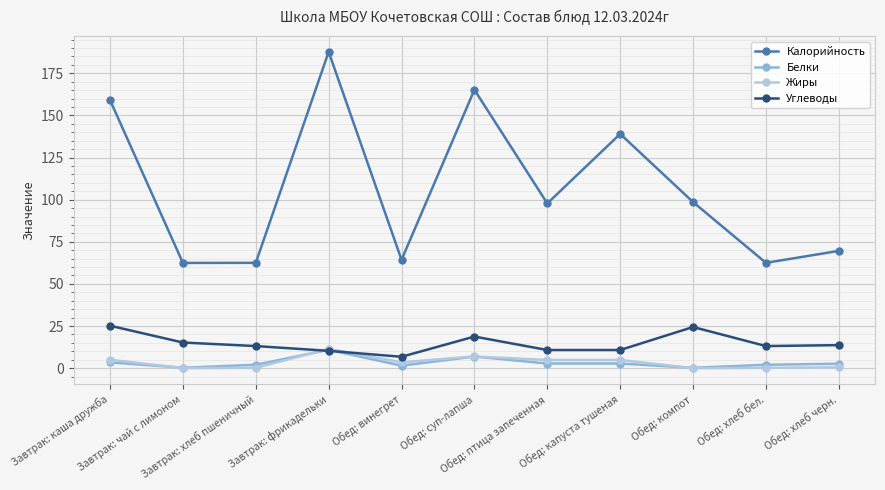

How many values in the Жиры series are below 3?

5